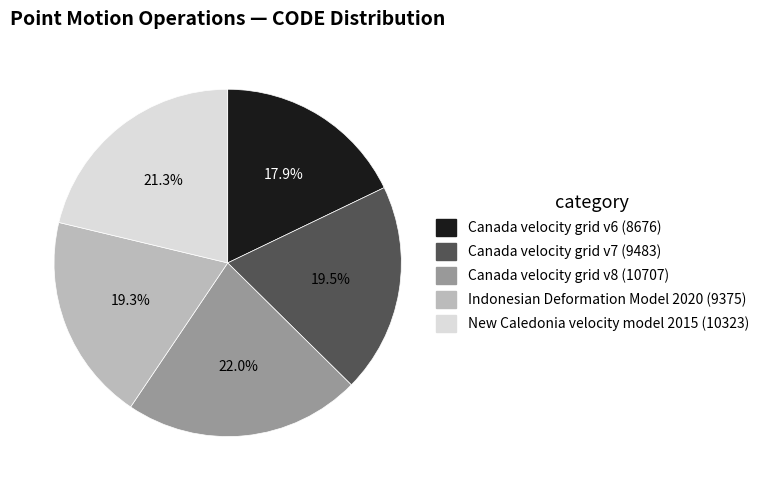

Does Canada velocity grid v7 represent more than half of the total?

No